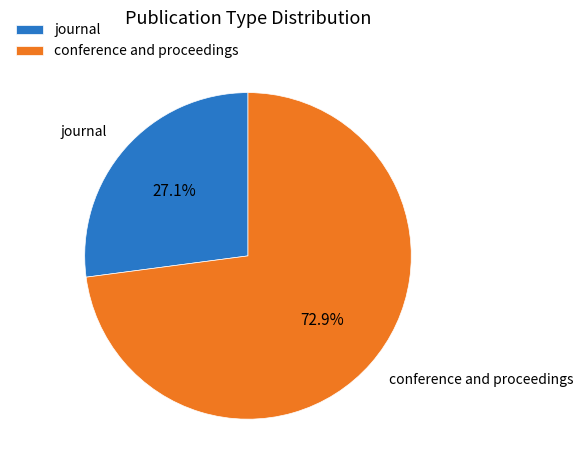

Which category has the biggest portion of the pie?

conference and proceedings